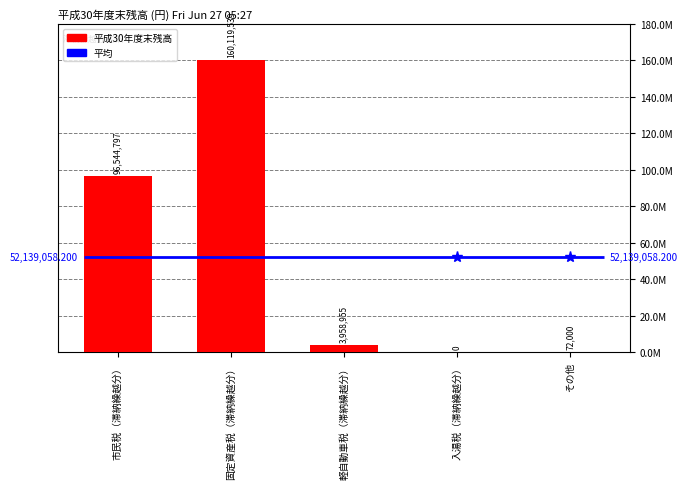

List the labels in order of value, smallest first.

入湯税（滞納繰越分）, その他, 軽自動車税（滞納繰越分）, 市民税（滞納繰越分）, 固定資産税（滞納繰越分）